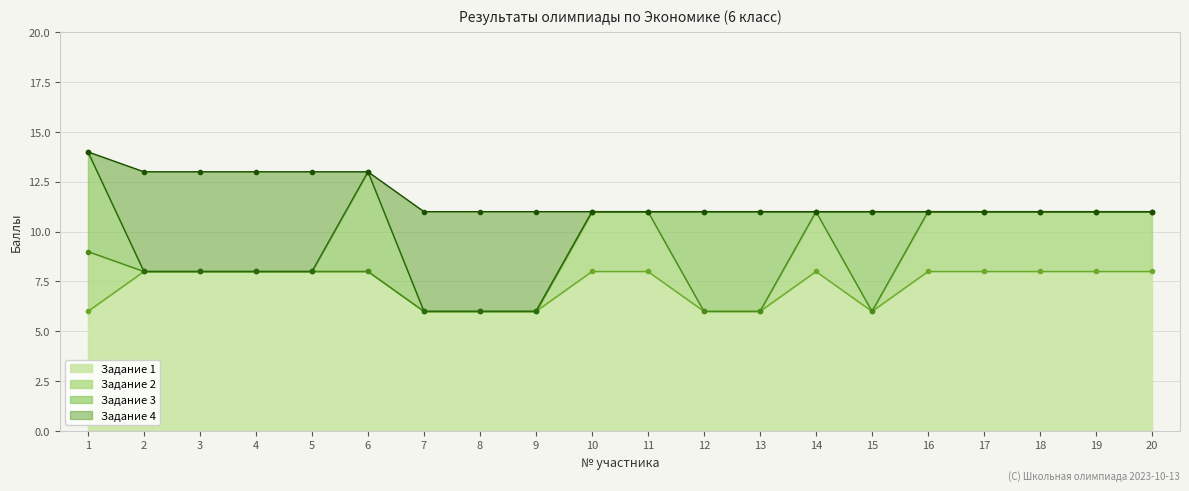

What is the approximate value of Задание 1 at 10?

8